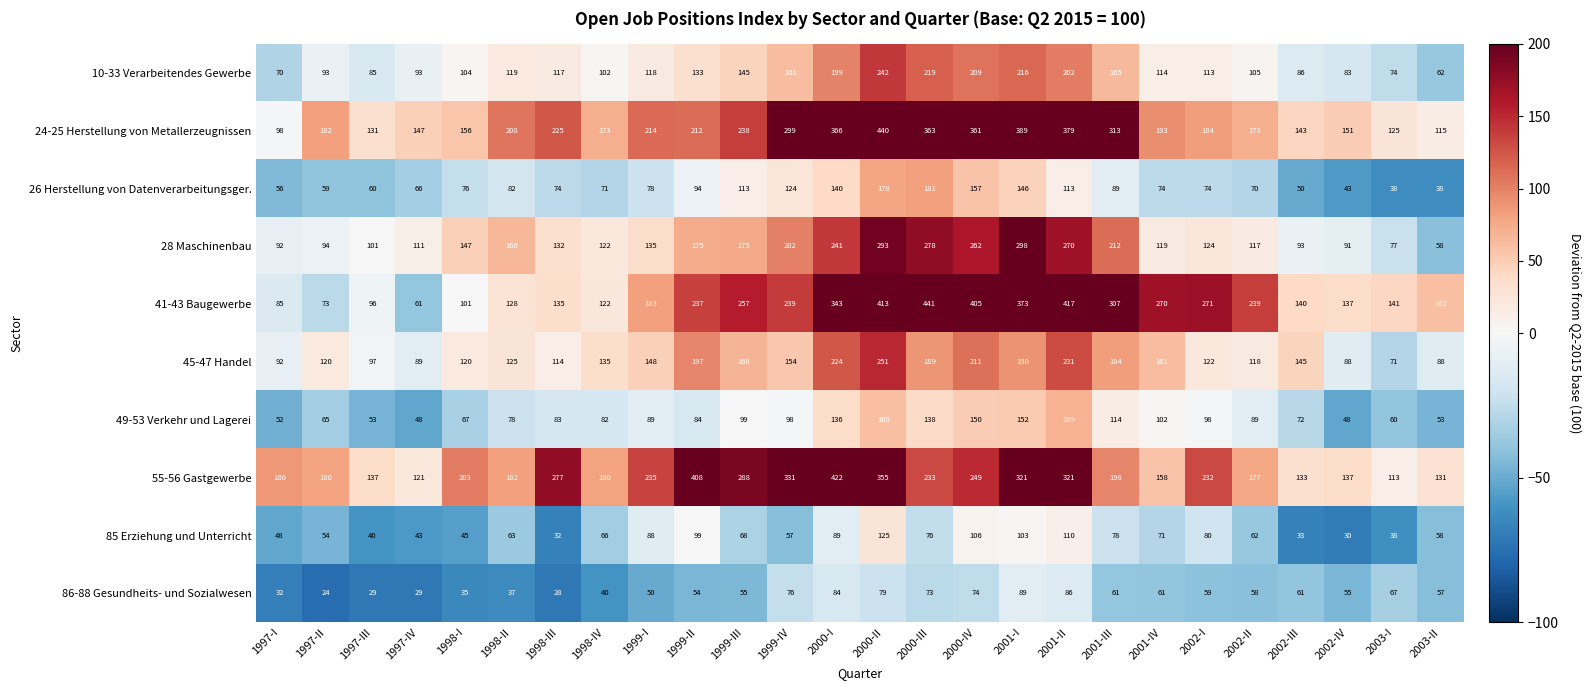

At which category is the sum across all series the highest?

2000-II